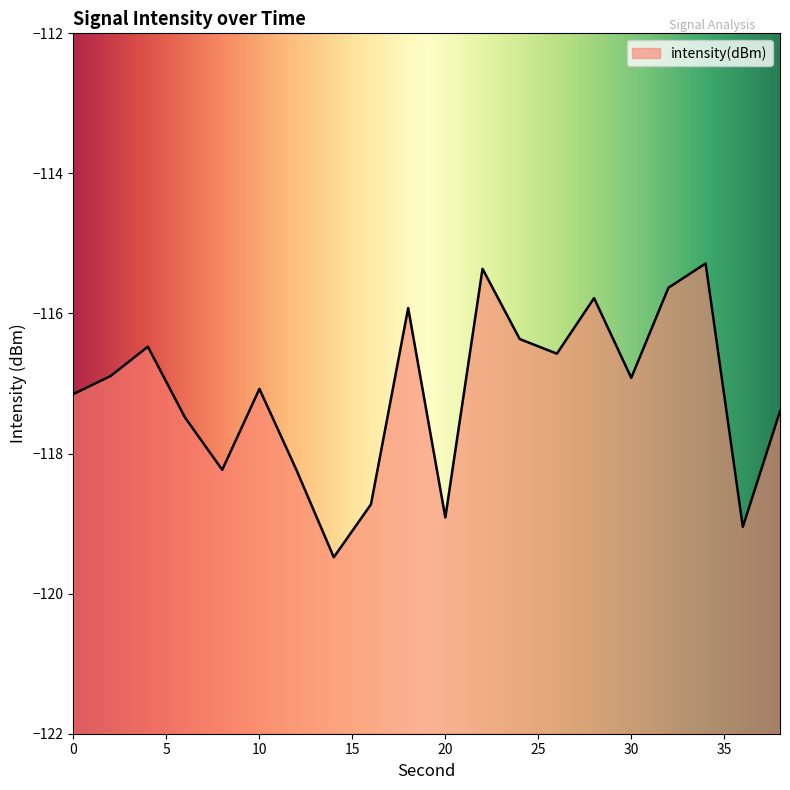

How many lines are shown in the chart?

1